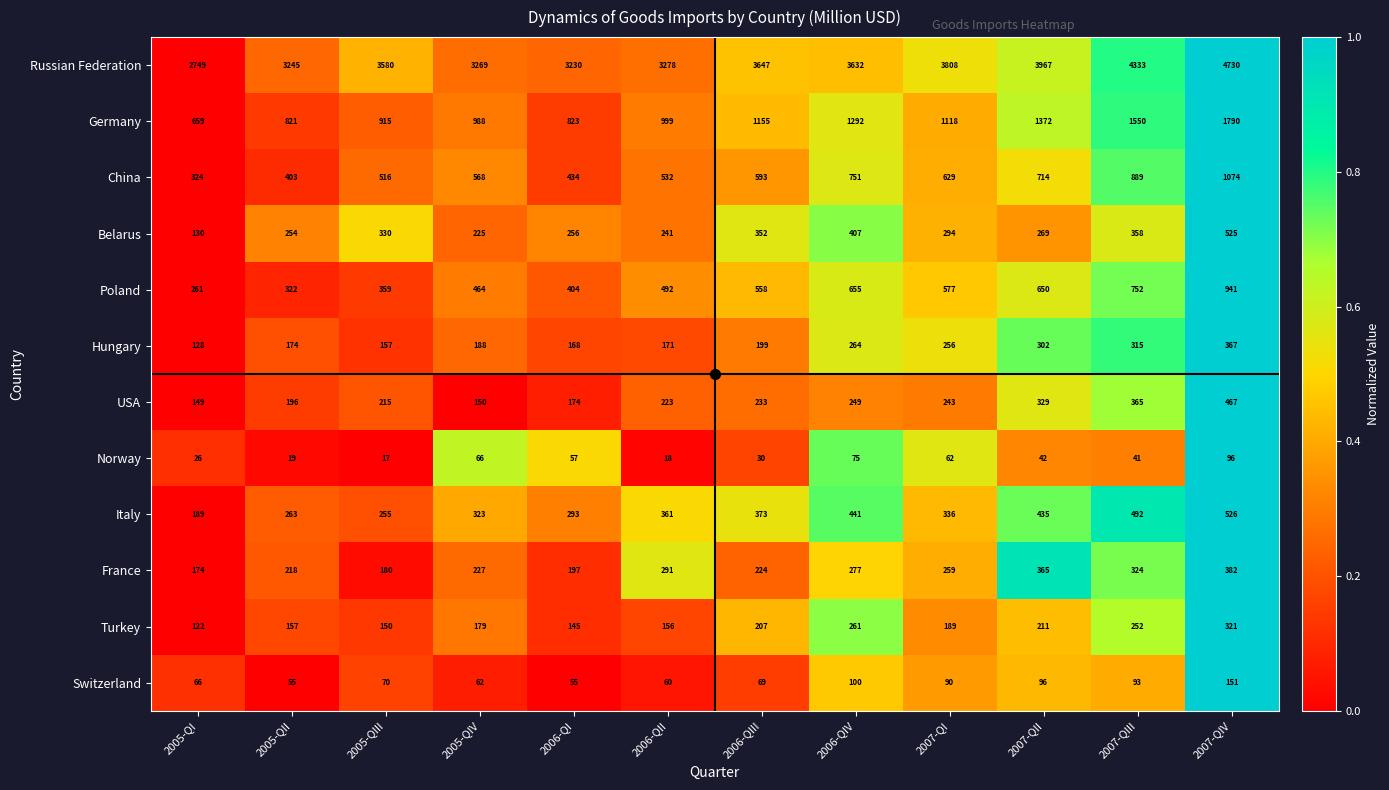

What is the difference between the maximum and minimum values in the Poland series?

680